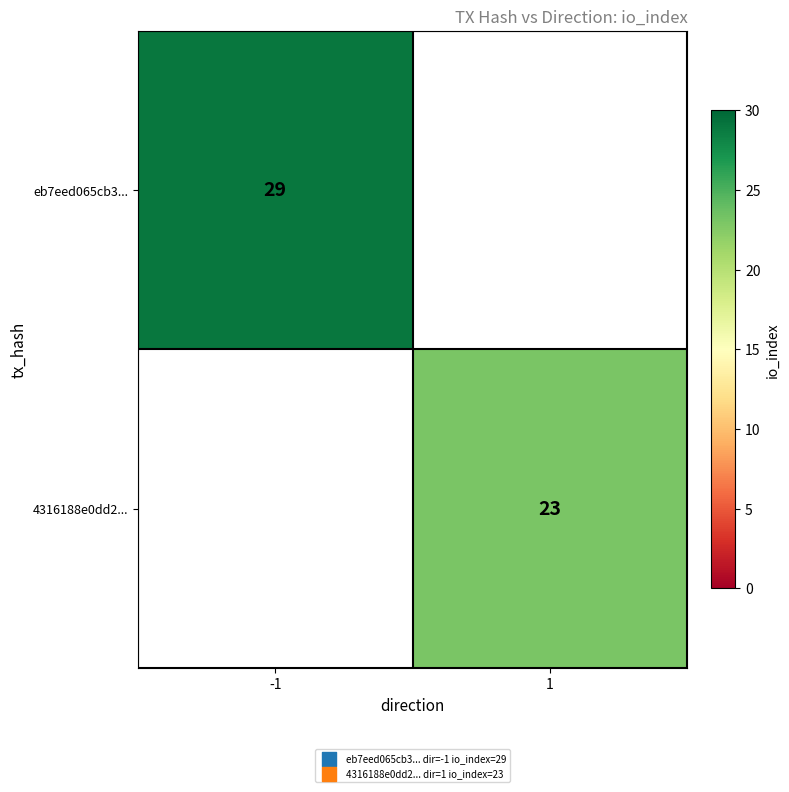

How many distinct data groups are displayed?

2